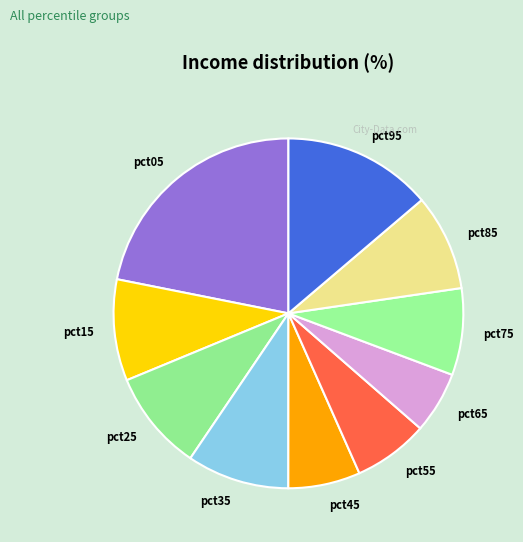

Does pct75 account for over 50% of the chart?

No